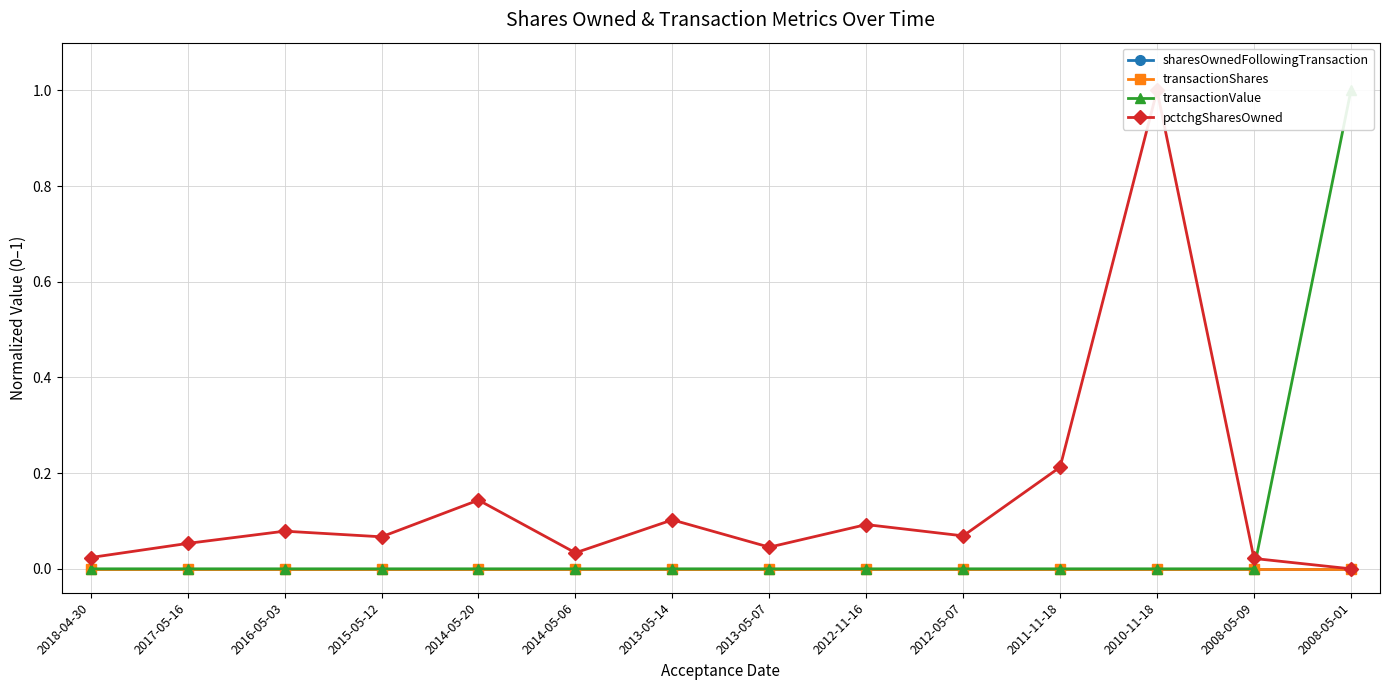

How many lines are shown in the chart?

4